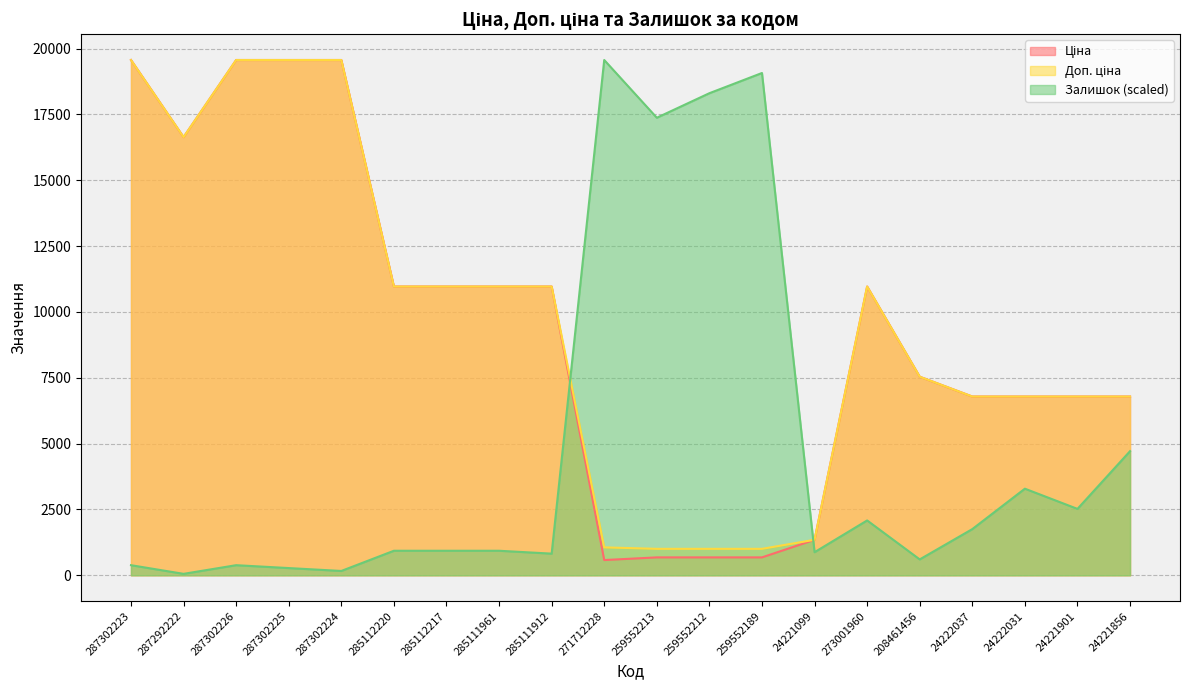

What position from the left is 285111961?

8